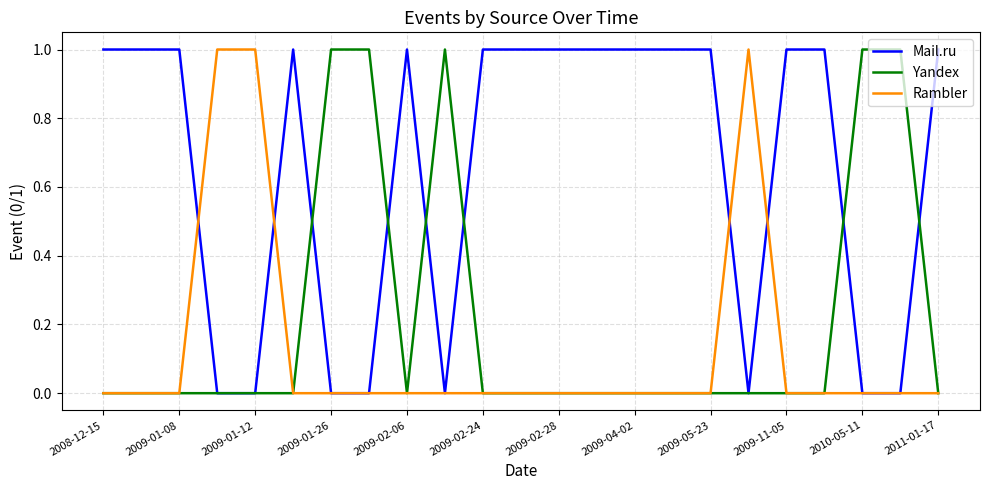

At how many categories does at least one series exceed 0?

23